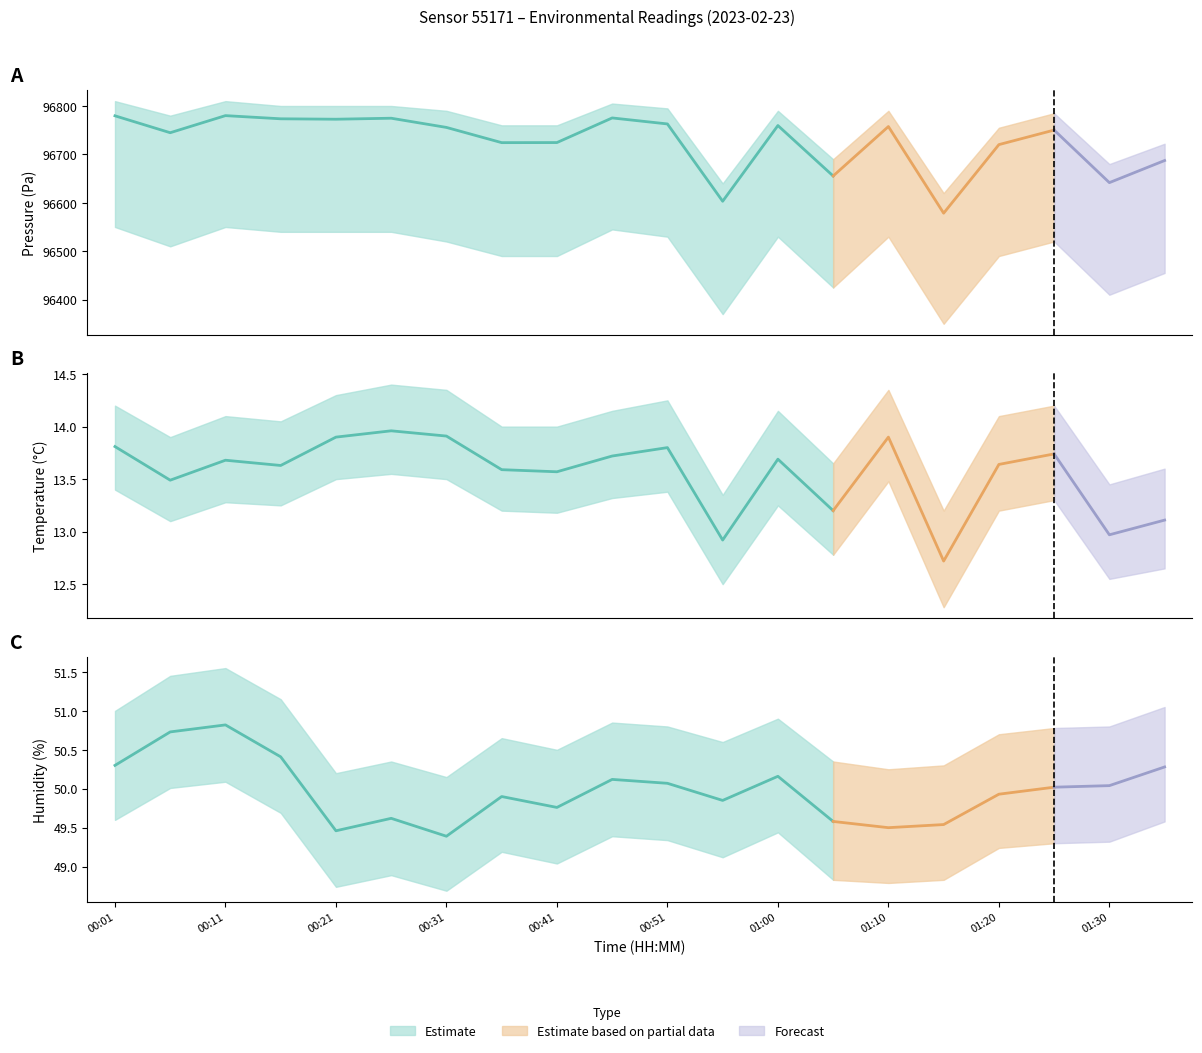

Rank the categories by temperature value from highest to lowest.

00:26, 00:31, 00:21, 01:10, 00:01, 00:51, 01:25, 00:46, 01:00, 00:11, 01:20, 00:16, 00:36, 00:41, 00:06, 01:05, 01:35, 01:30, 00:56, 01:15